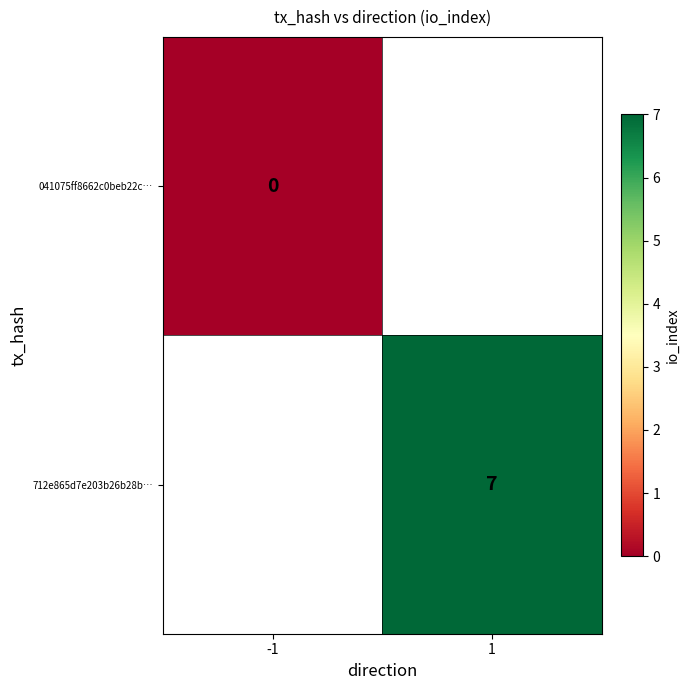

At how many categories does at least one series exceed 1?

1